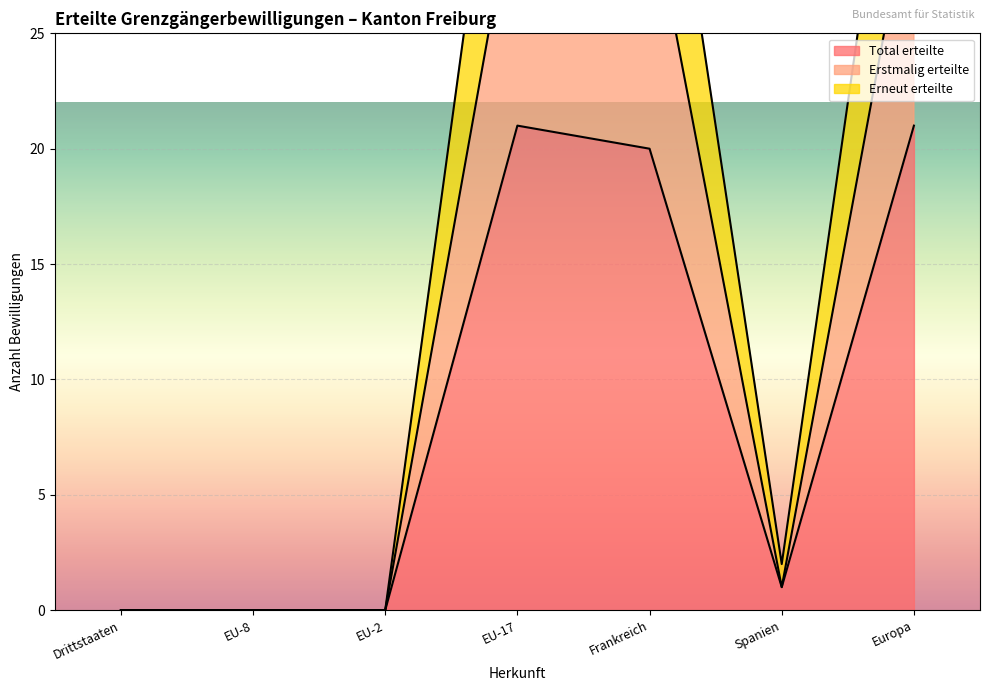

True or false: Erstmalig erteilte has a value of 1 at Spanien.

True